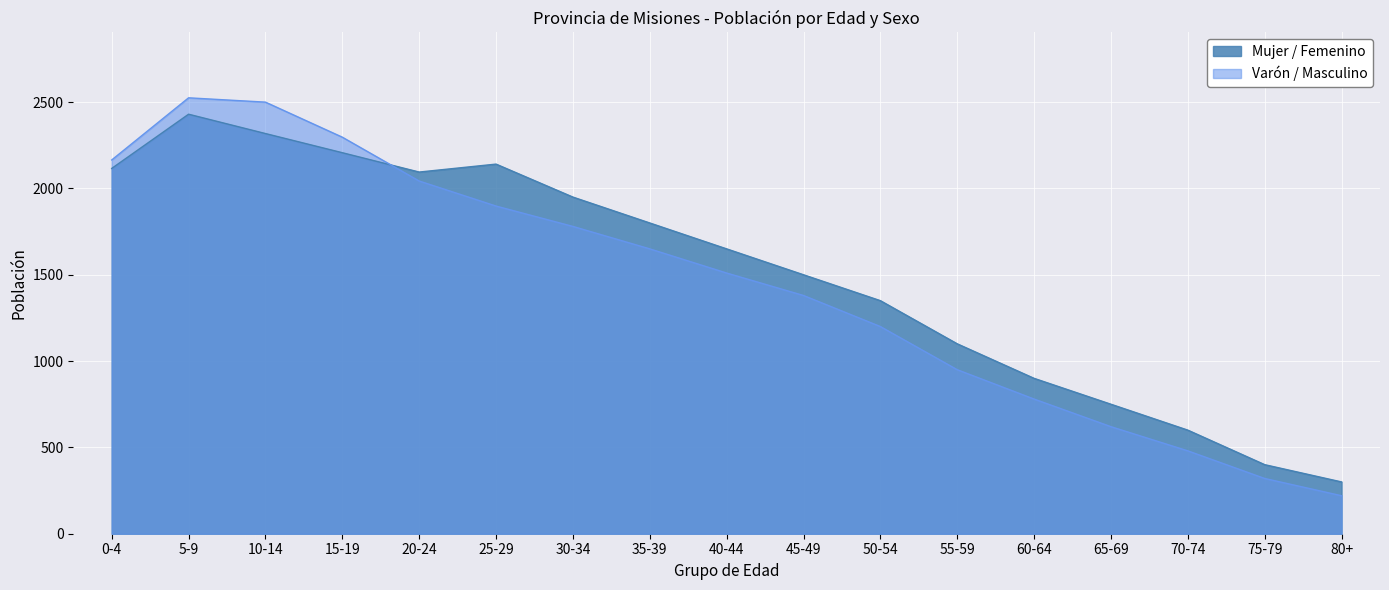

What is the maximum value for Varón / Masculino?

2525